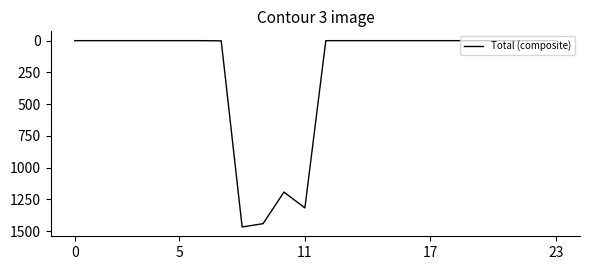

What is the difference between the maximum and minimum values?

1467.8